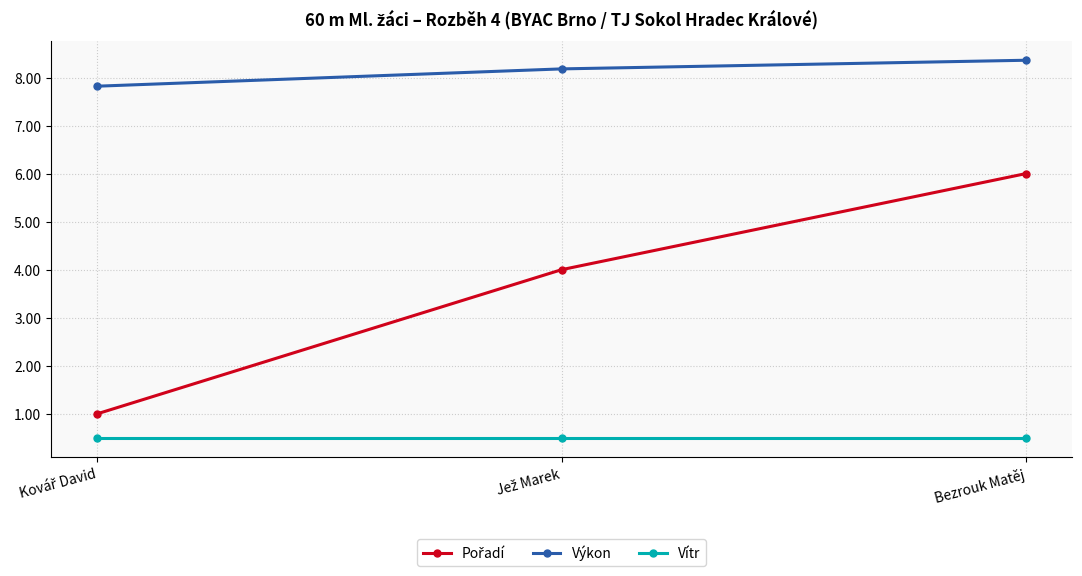

What is the sum of all Vítr values?

1.5